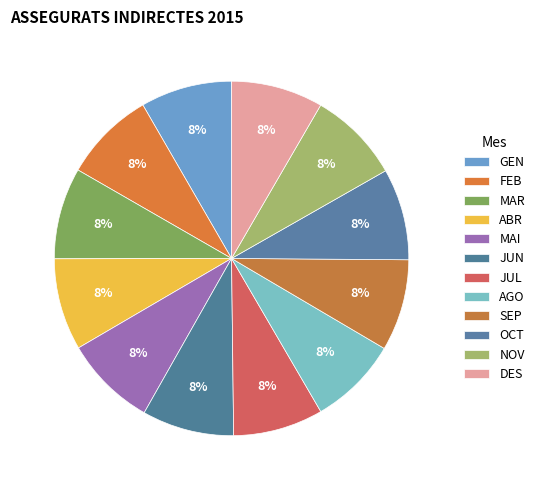

Count the number of slices in the pie.

12